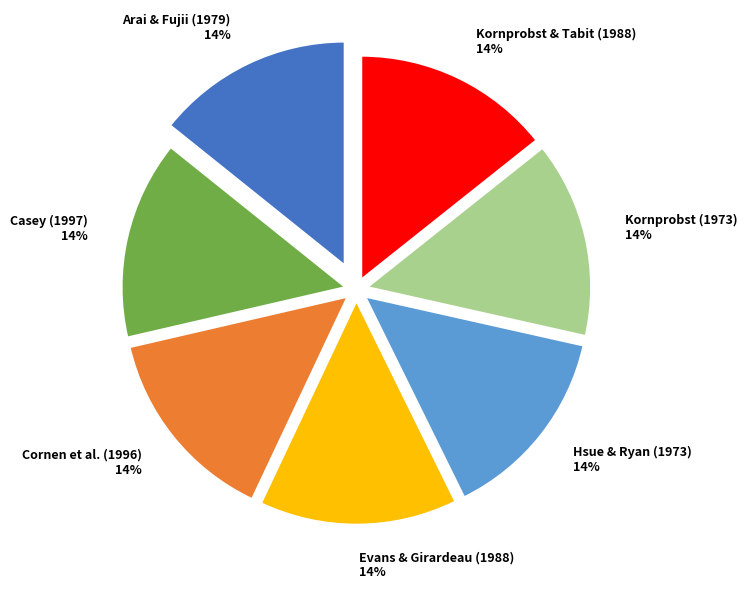

Is the sum of Hsue & Ryan (1973) and Casey (1997) greater than half?

No